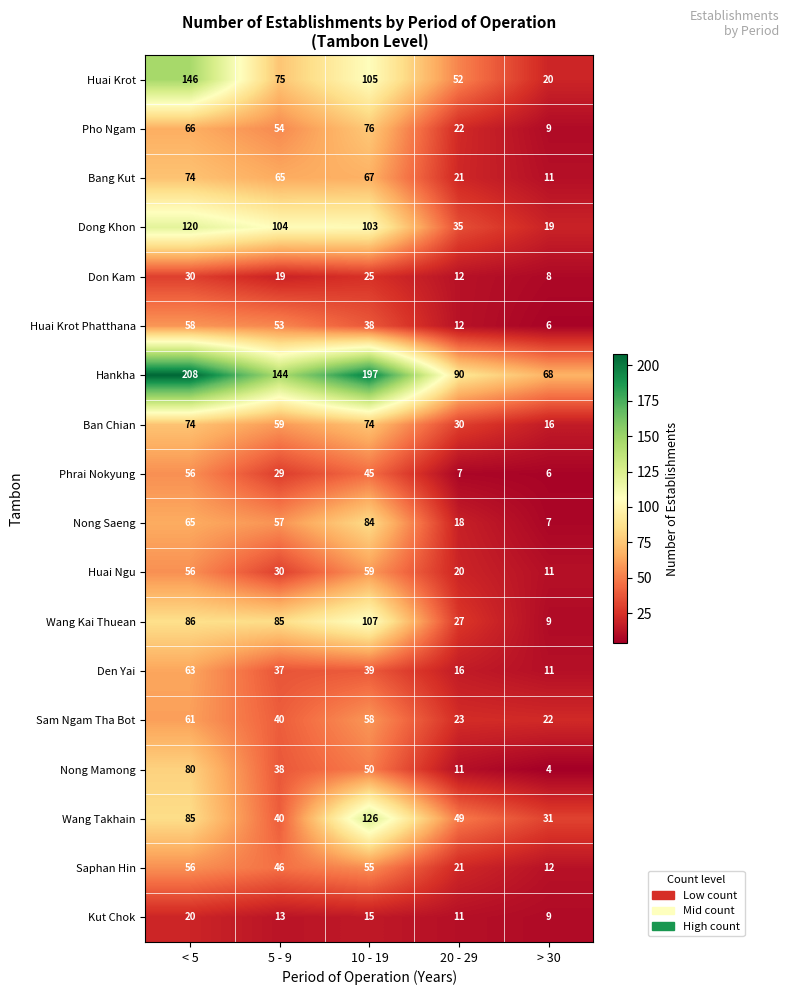

Which series has the largest total across all categories?

Hankha